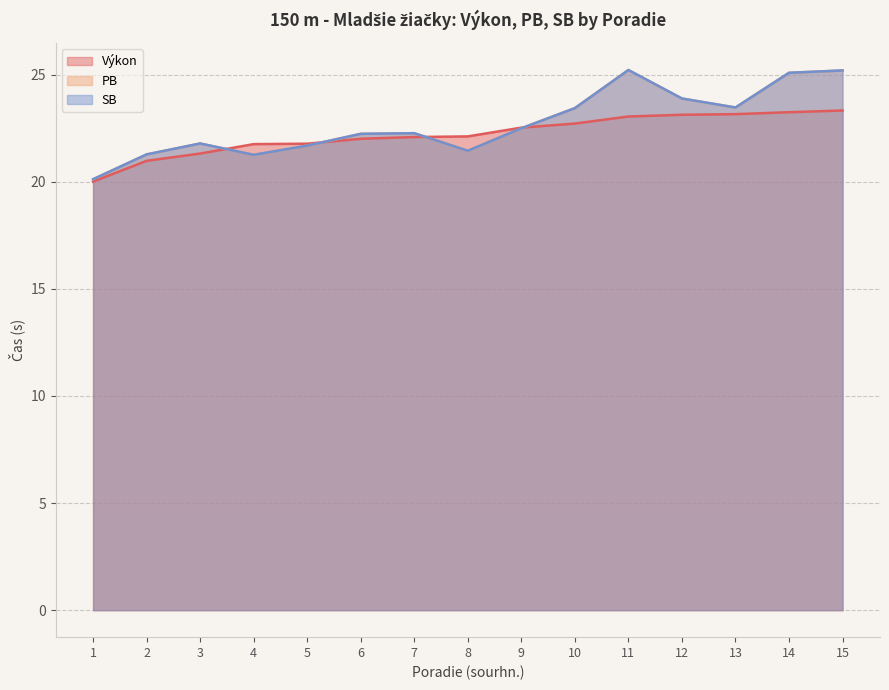

How many data points does each series have?

15